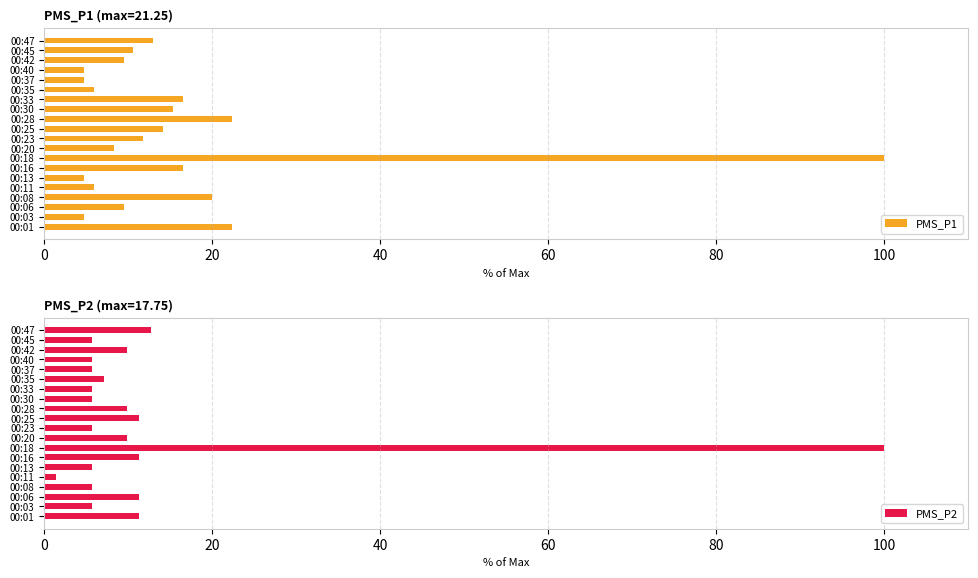

Which series has the largest total across all categories?

PMS_P1